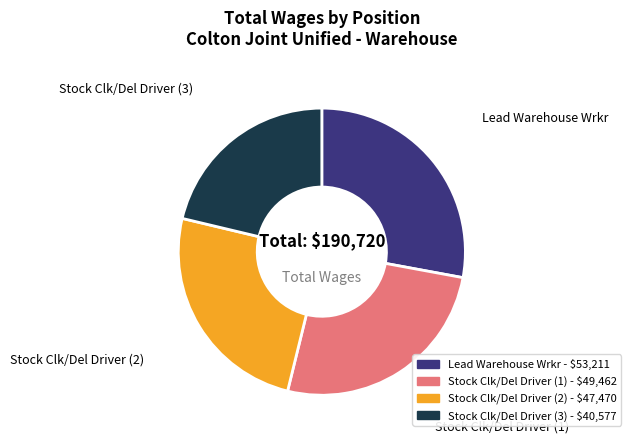

Does any single category account for the majority?

No